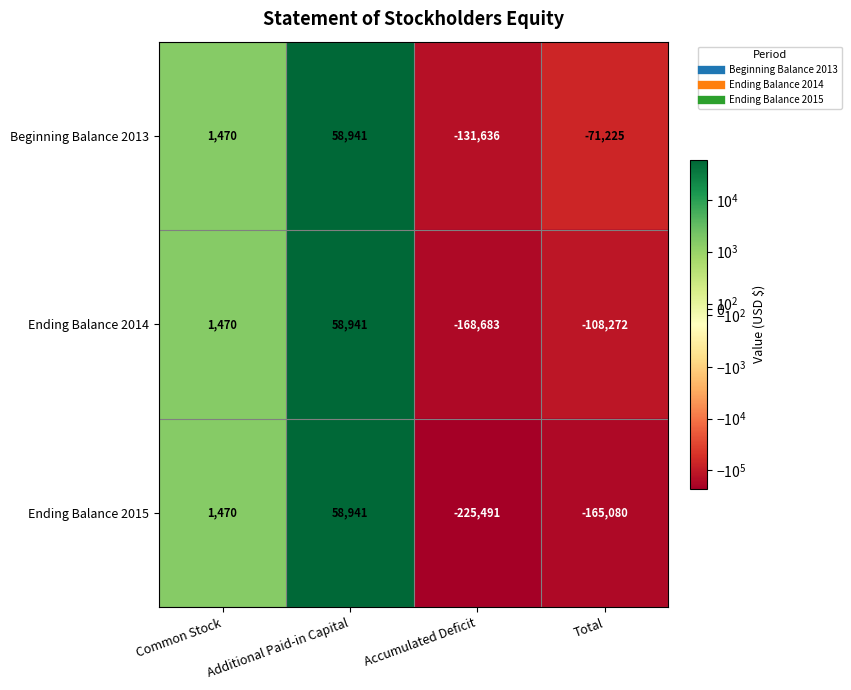

What is the minimum value shown in the chart?

-225491